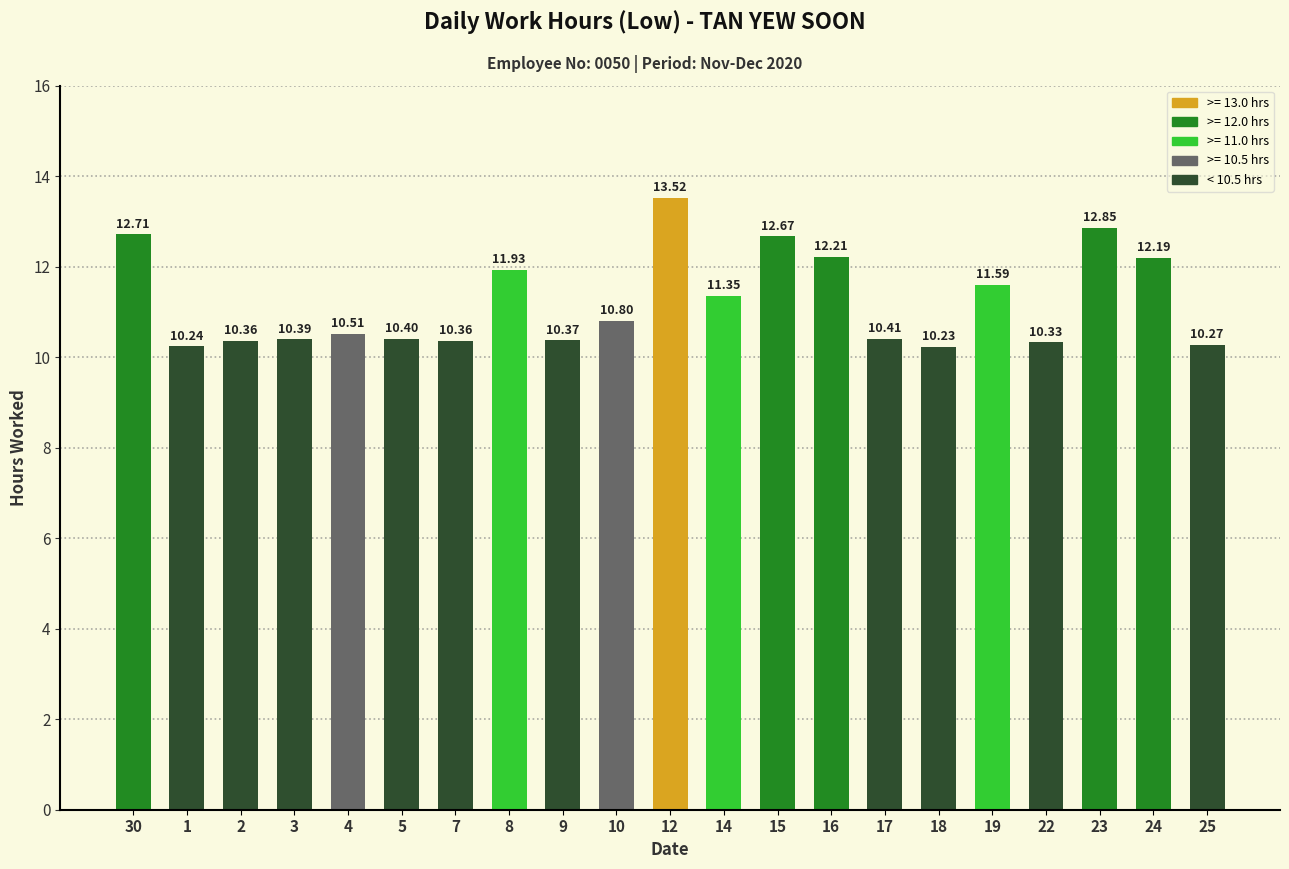

What is the sum of all values?

235.7